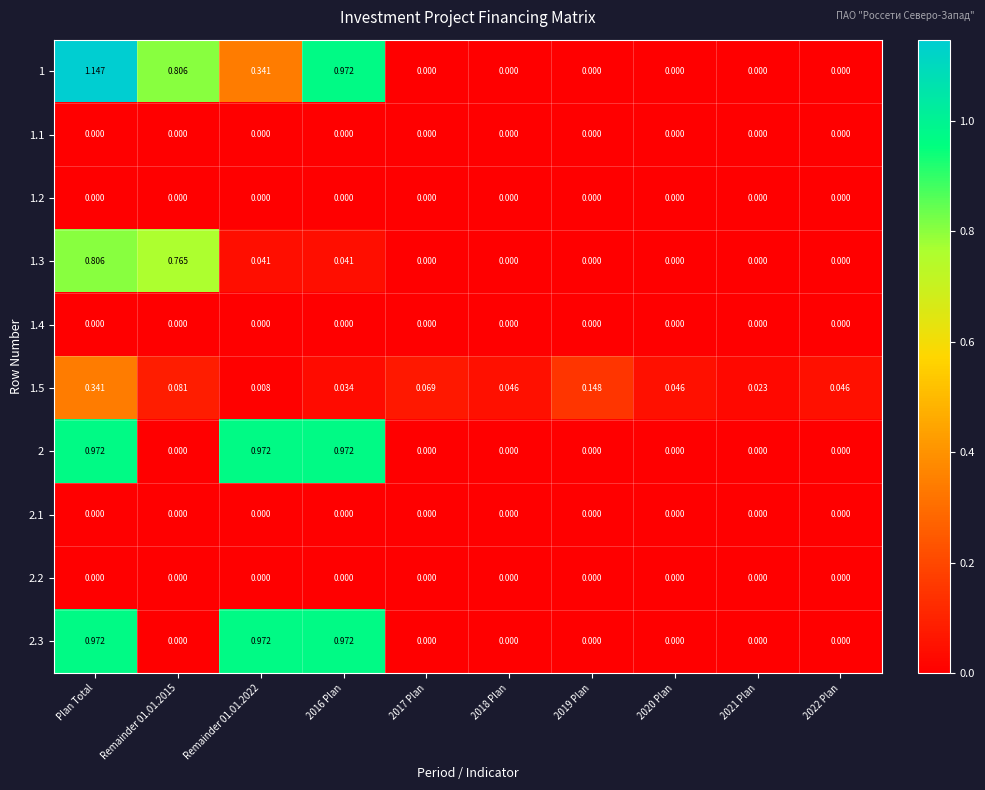

Which label corresponds to the largest value in the chart?

Plan Total